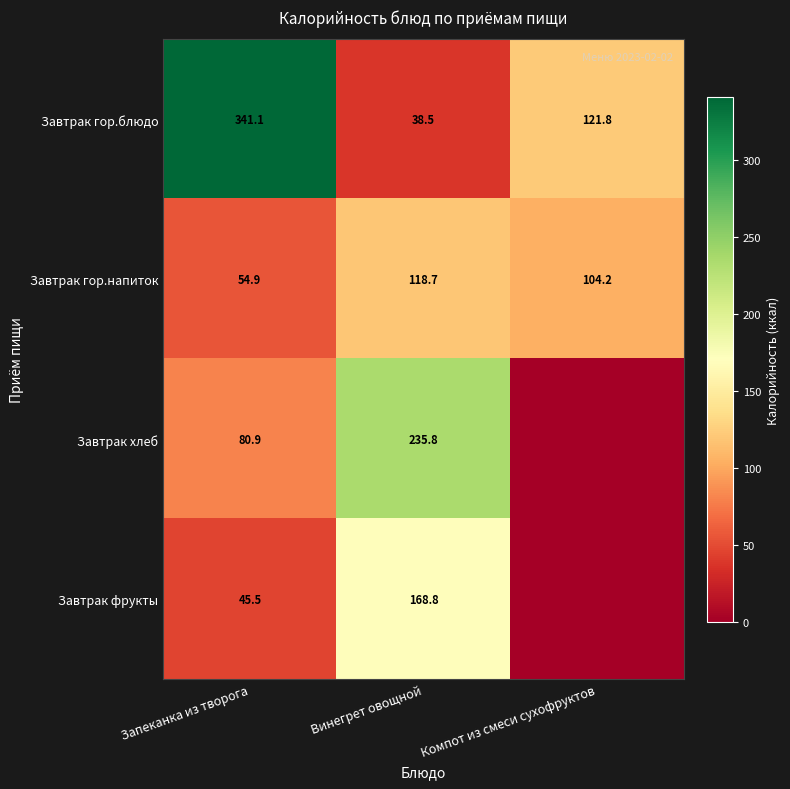

What is the highest value of the Завтрак гор.блюдо series?

341.1